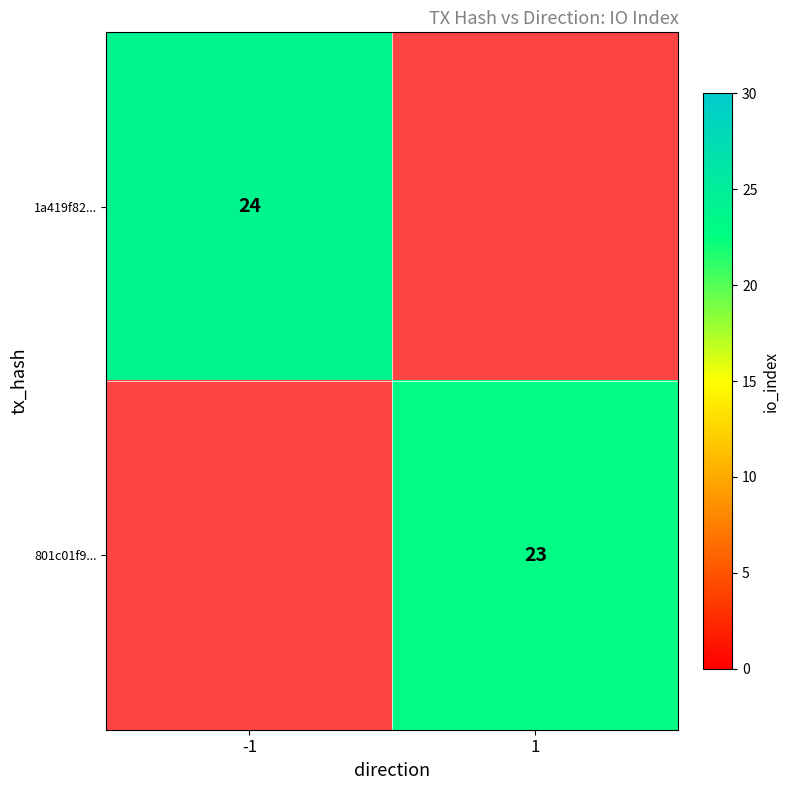

Is the value of 1a419f82... at -1 greater than the value of 801c01f9... at 1?

Yes